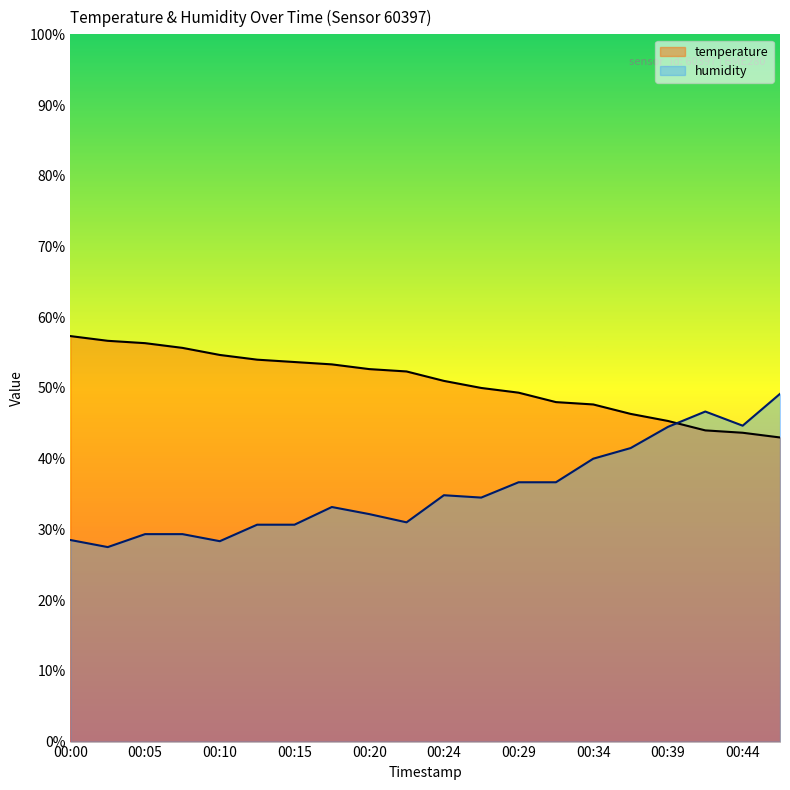

List the series in order of their peak value, lowest first.

humidity, temperature